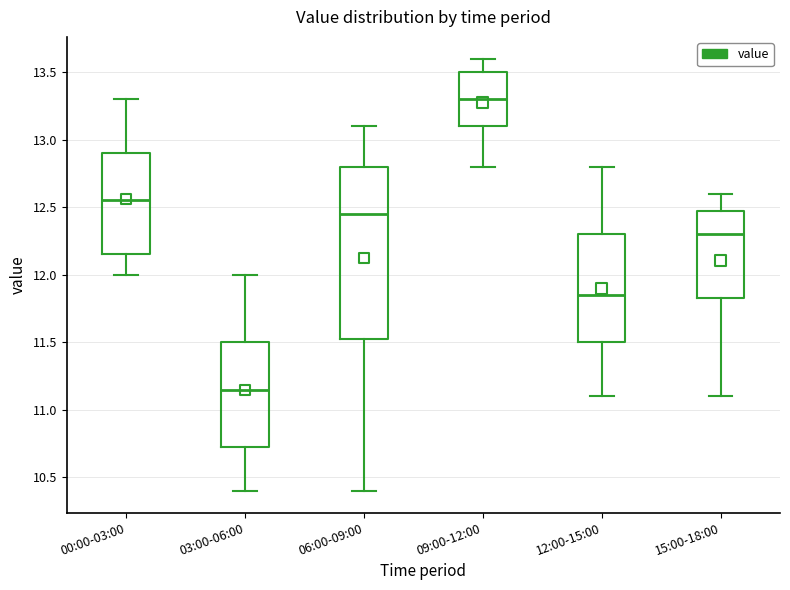

Reading left to right, transcribe this box plot: for each box, give where its median line is, the range the box spans, and where its two whiskers end, as read against the y-axis. The values are not printed on the chart, so give them approximately, as read against the axis.

00:00-03:00: median 12.55, box 12.15 to 12.90, whiskers 12.00 to 13.30
03:00-06:00: median 11.15, box 10.75 to 11.50, whiskers 10.40 to 12.00
06:00-09:00: median 12.45, box 11.55 to 12.80, whiskers 10.40 to 13.10
09:00-12:00: median 13.30, box 13.10 to 13.50, whiskers 12.80 to 13.60
12:00-15:00: median 11.85, box 11.50 to 12.30, whiskers 11.10 to 12.80
15:00-18:00: median 12.30, box 11.85 to 12.50, whiskers 11.10 to 12.60